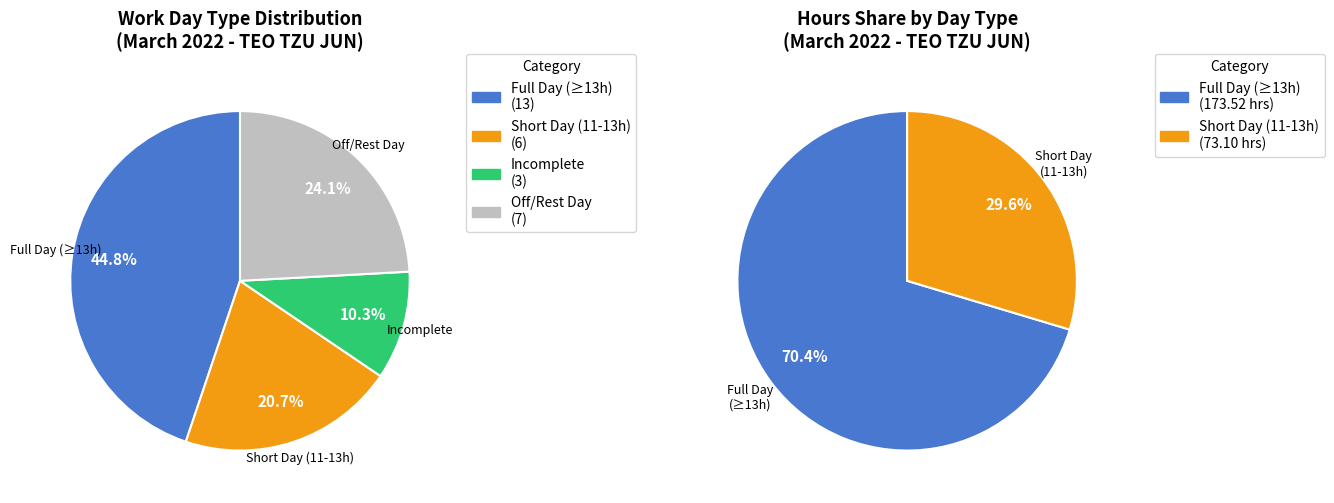

To the nearest percent, what is the combined percentage of 15 and 4?

11%